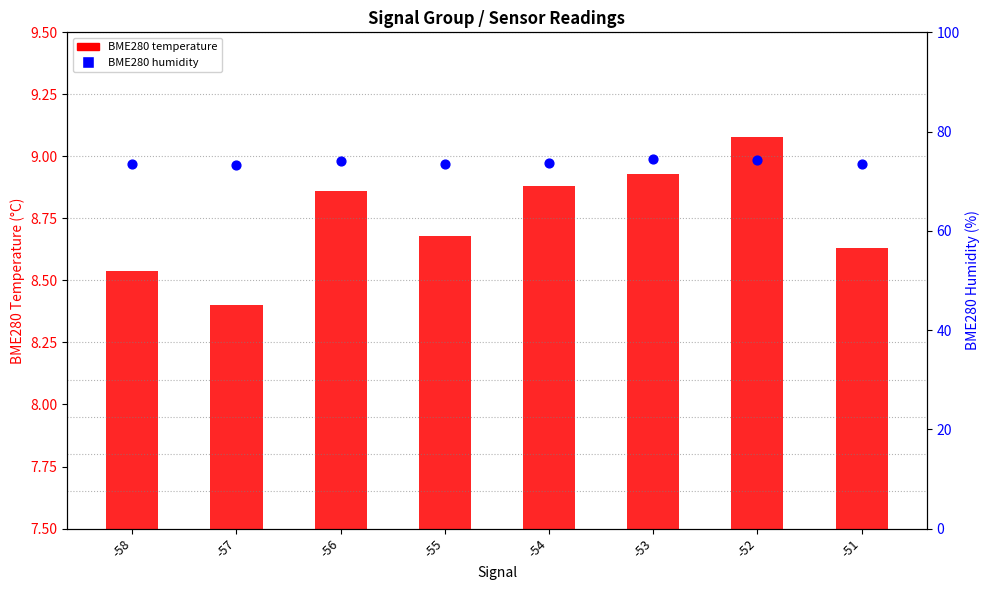

Which series contains the lowest Y value?

BME280 temperature